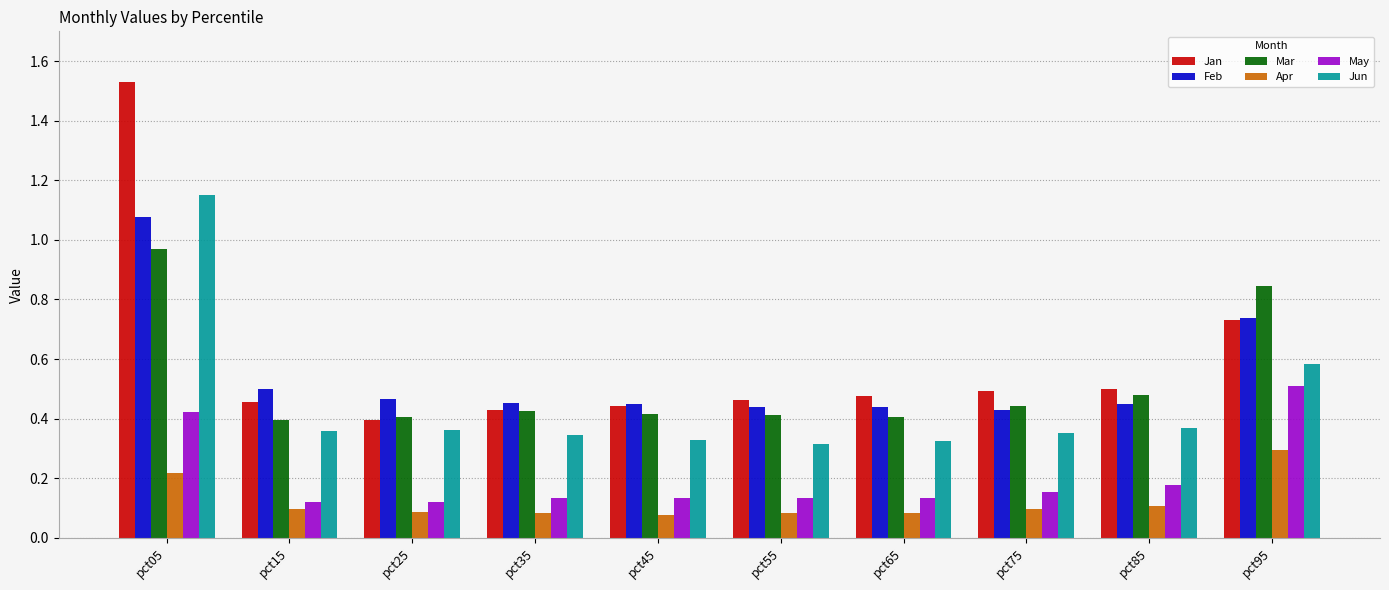

Which series has the widest spread of values?

Jan